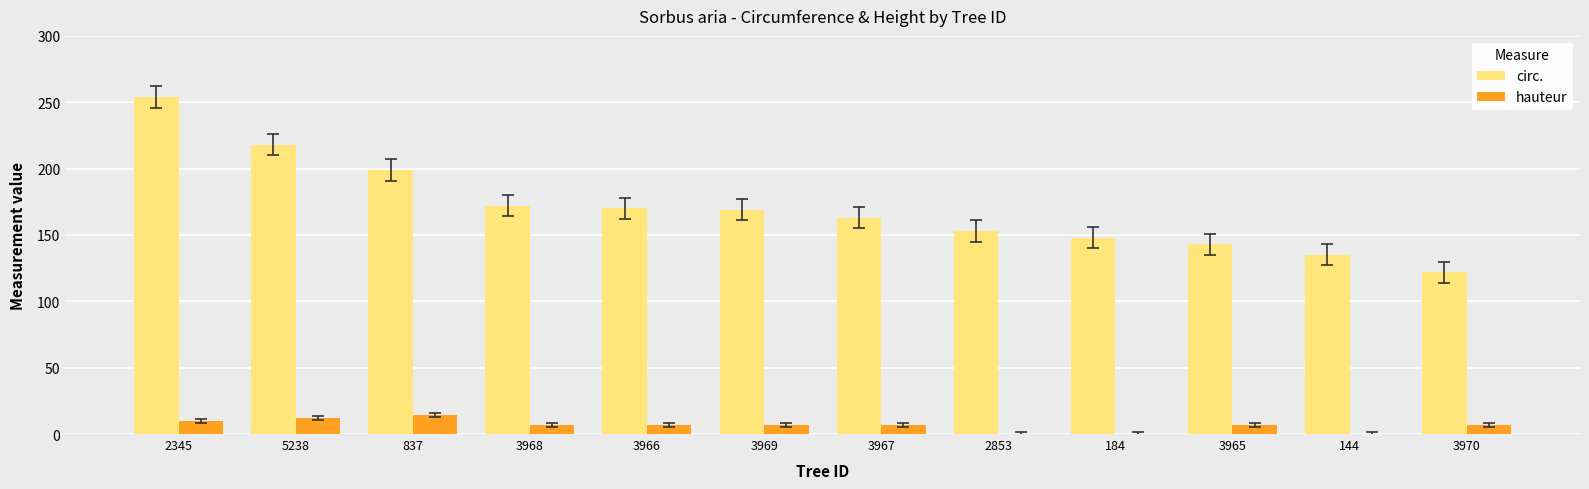

At which category is the sum across all series the highest?

2345